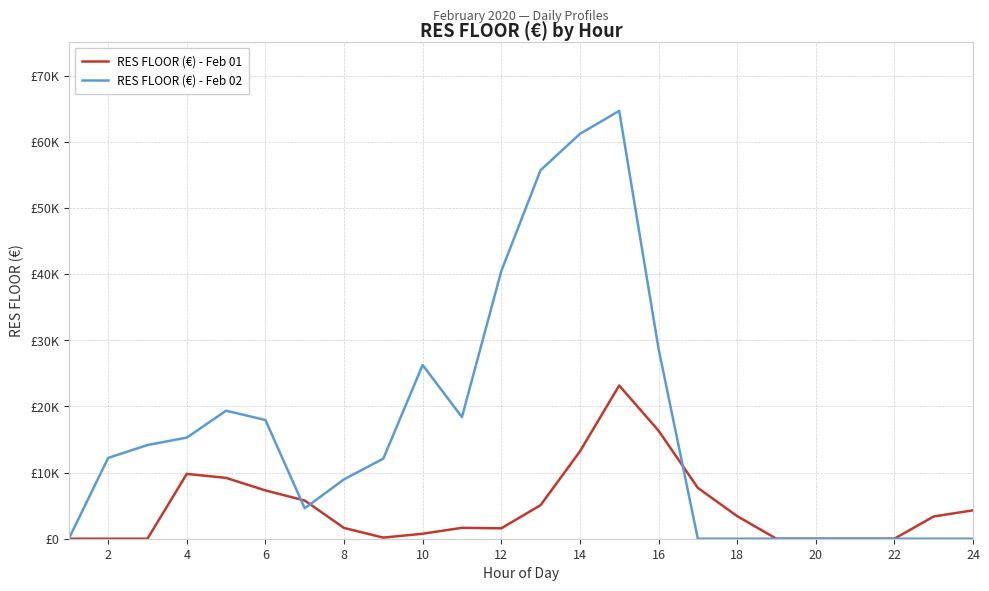

What are all the series names shown in the legend?

RES FLOOR (€) - Feb 01, RES FLOOR (€) - Feb 02